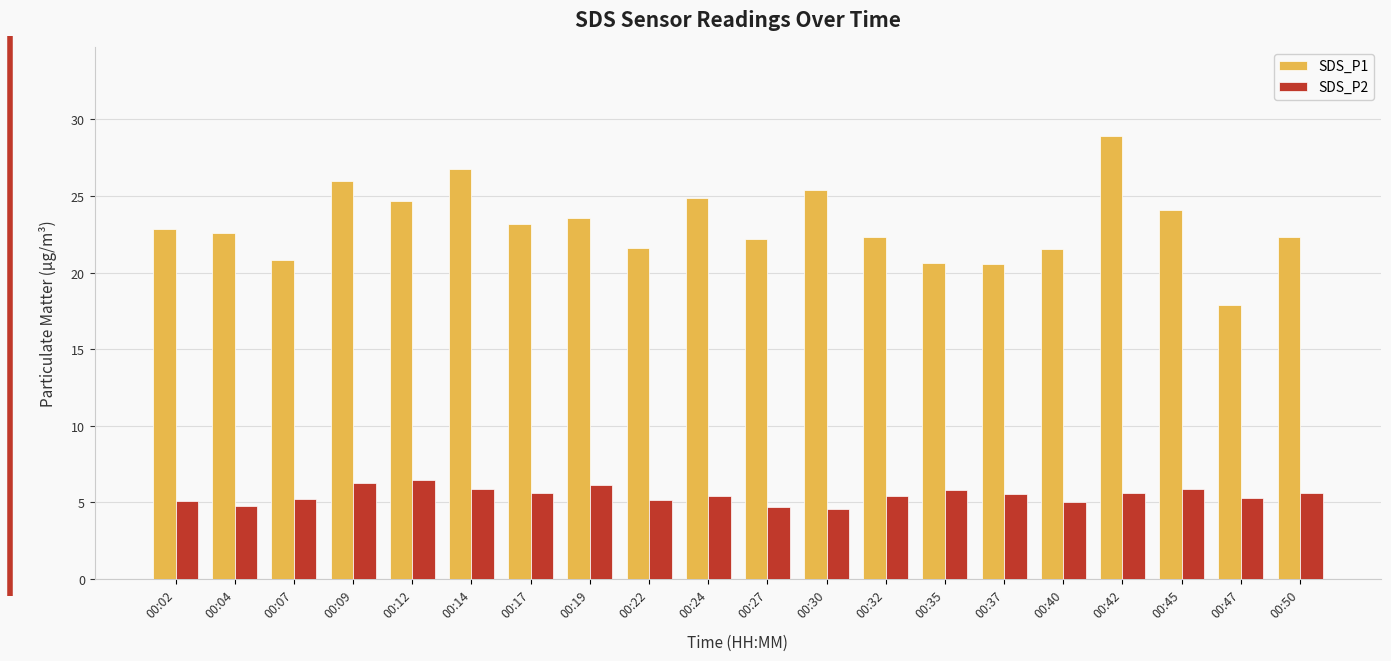

True or false: SDS_P2 has a value of 5.5 at 00:32.

True